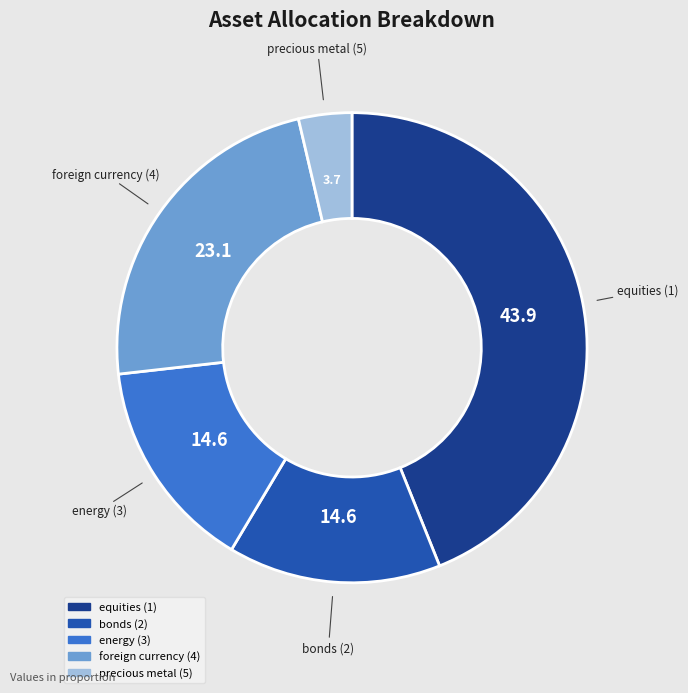

Is there a majority slice in this chart?

No